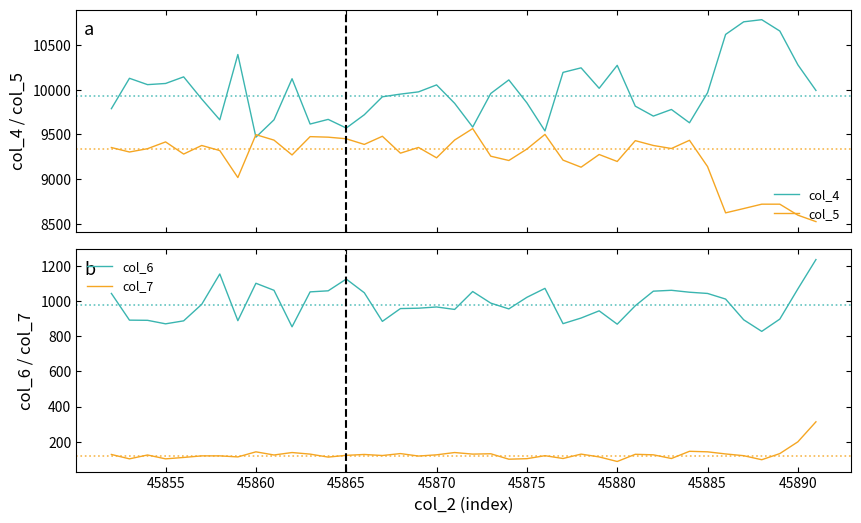

Rank the series by their maximum value, from highest to lowest.

col_4, col_5, col_6, col_7